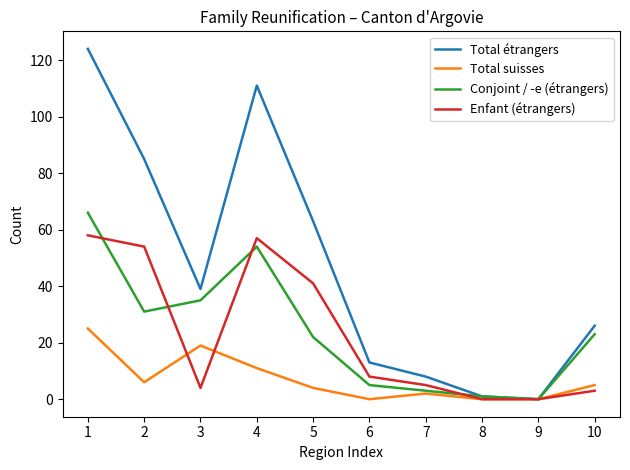

Which series changed the most between 1 and 10?

Total étrangers